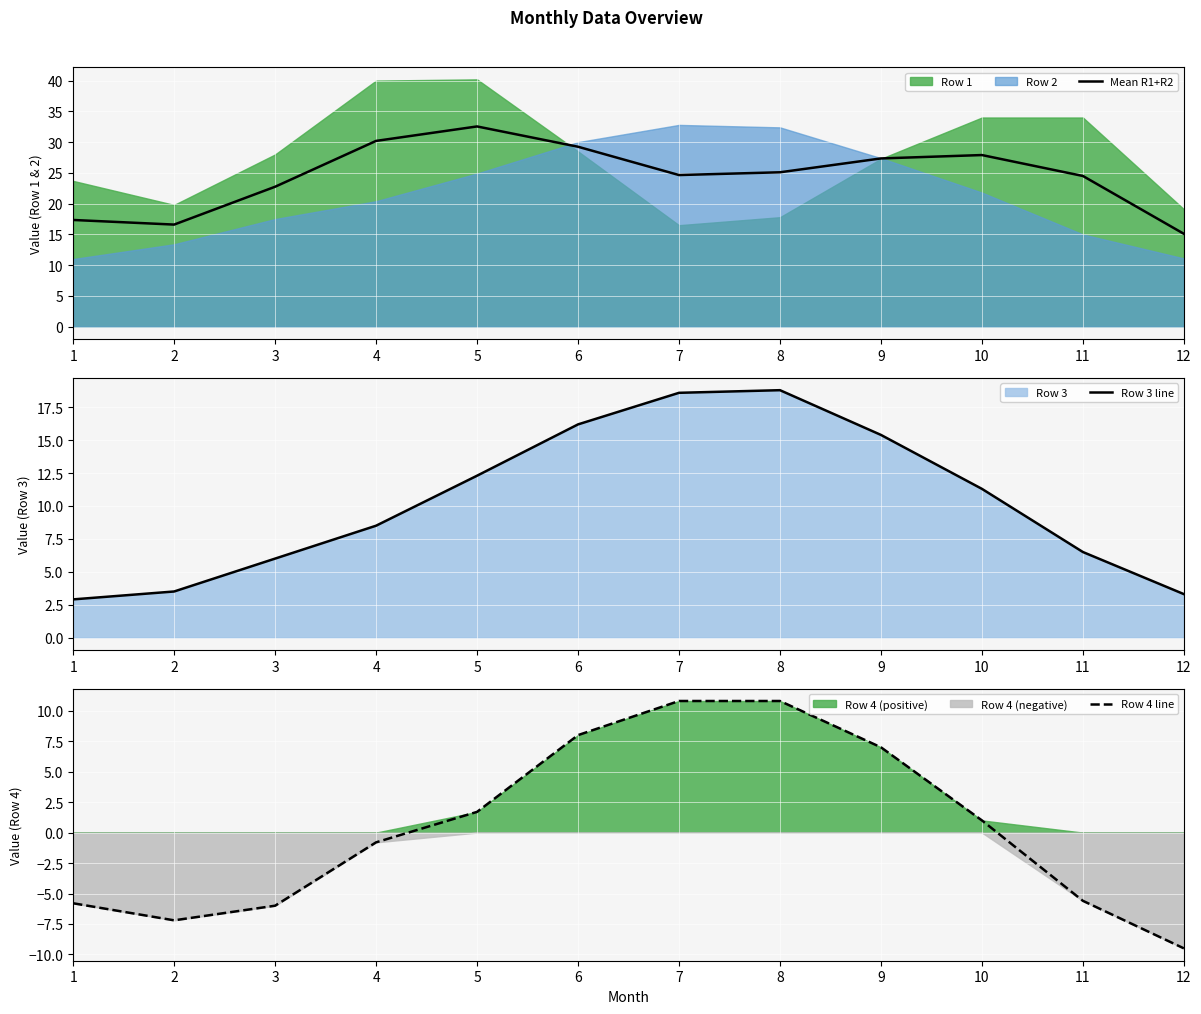

Which label corresponds to the largest value in the chart?

5